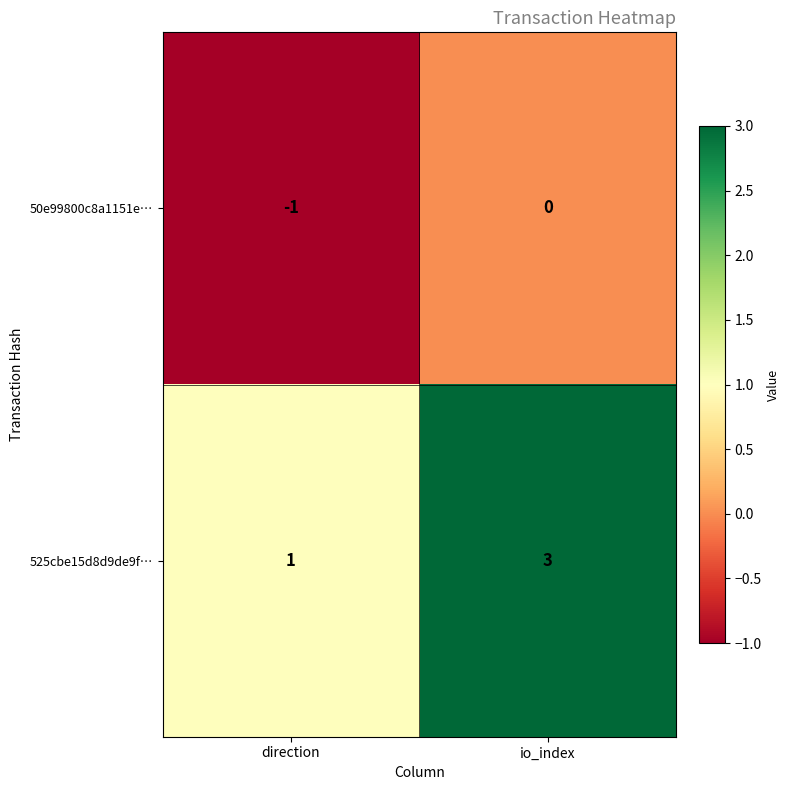

The value of 525cbe15d8d9de9f… at io_index is 4. True or false?

False